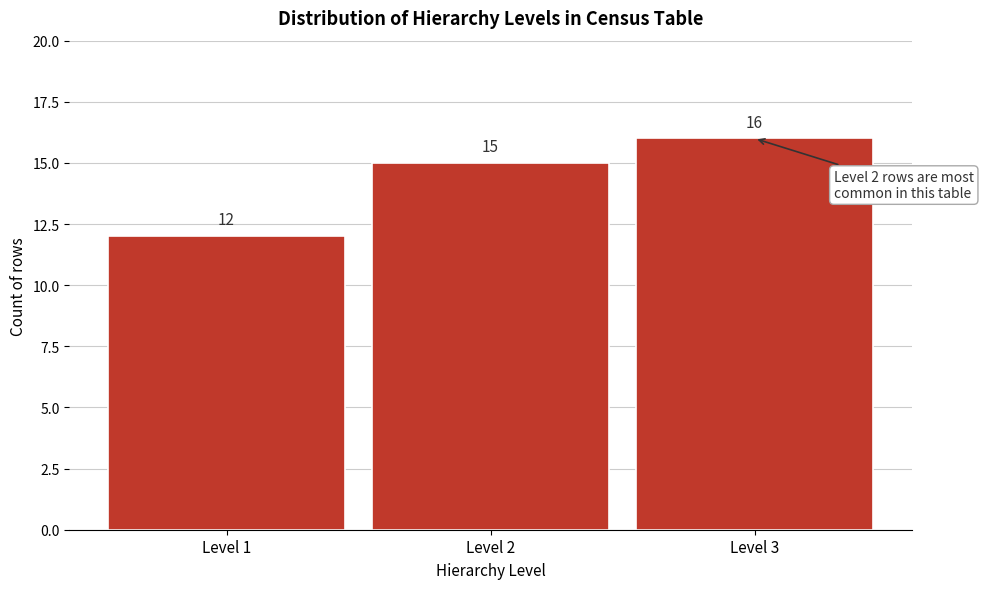

Reading left to right, transcribe all the data shown in this chart.

12	15	16